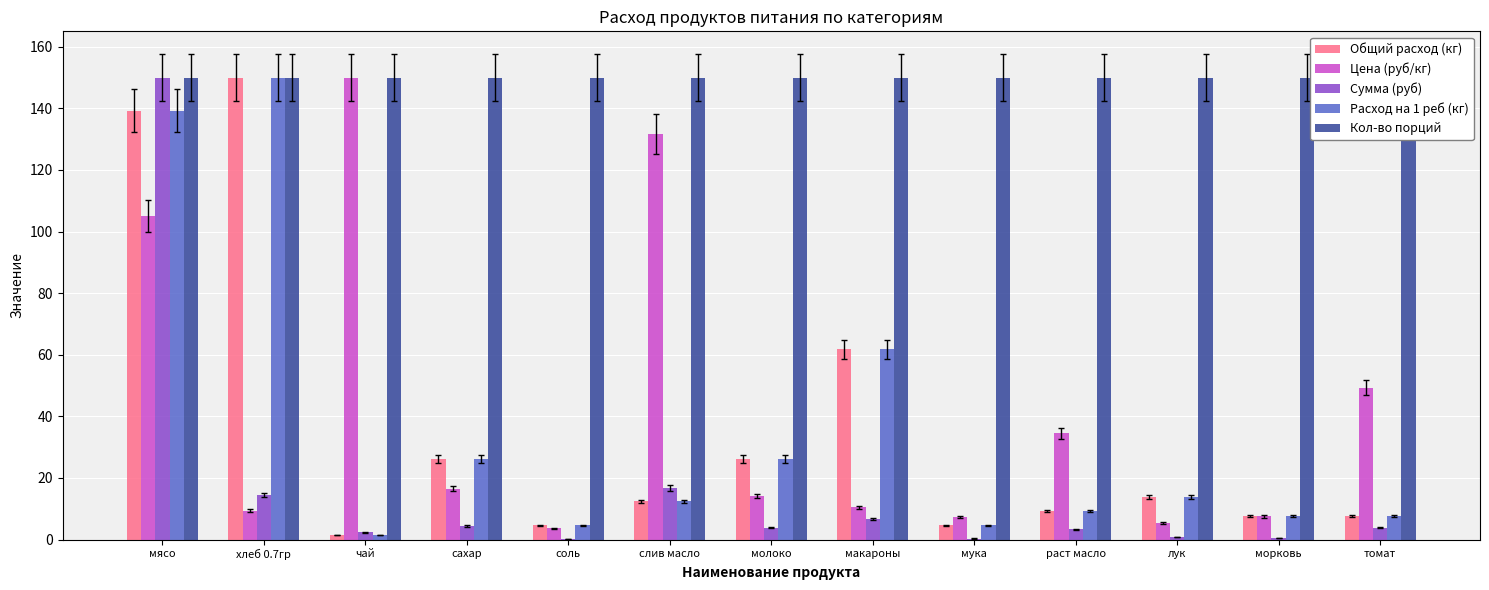

What is the difference between the maximum and second lowest values in the Общий расход (кг) series?

145.4